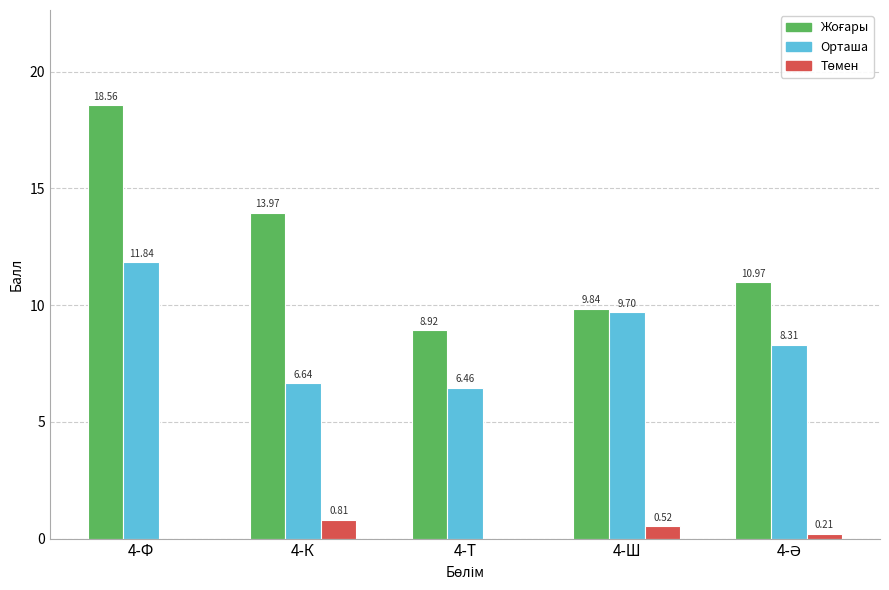

Are the bars horizontal?

No